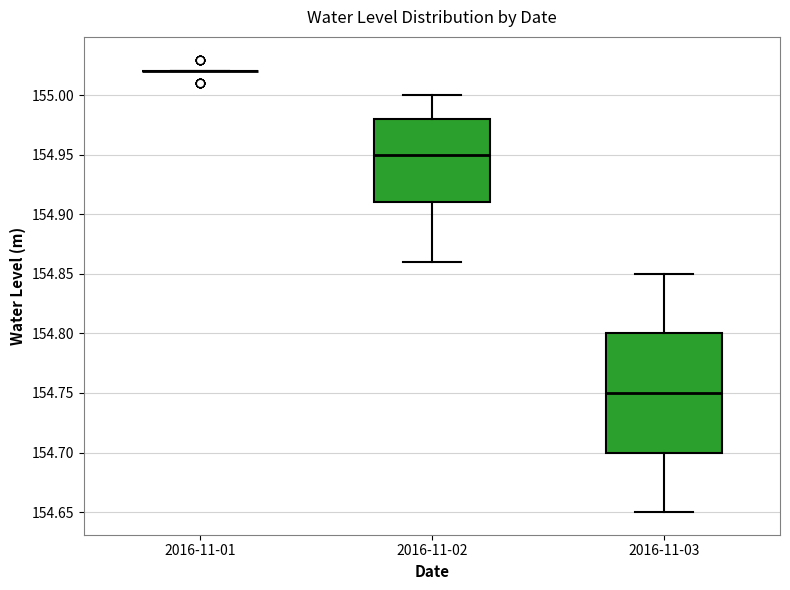

Reading left to right, transcribe this box plot: for each box, give where its median line is, the range the box spans, and where its two whiskers end, as read against the y-axis. The values are not printed on the chart, so give them approximately, as read against the axis.

2016-11-01: box collapsed to a line at 155.02, whiskers 155.02 to 155.02
2016-11-02: median 154.95, box 154.91 to 154.98, whiskers 154.86 to 155.00
2016-11-03: median 154.75, box 154.70 to 154.80, whiskers 154.65 to 154.85